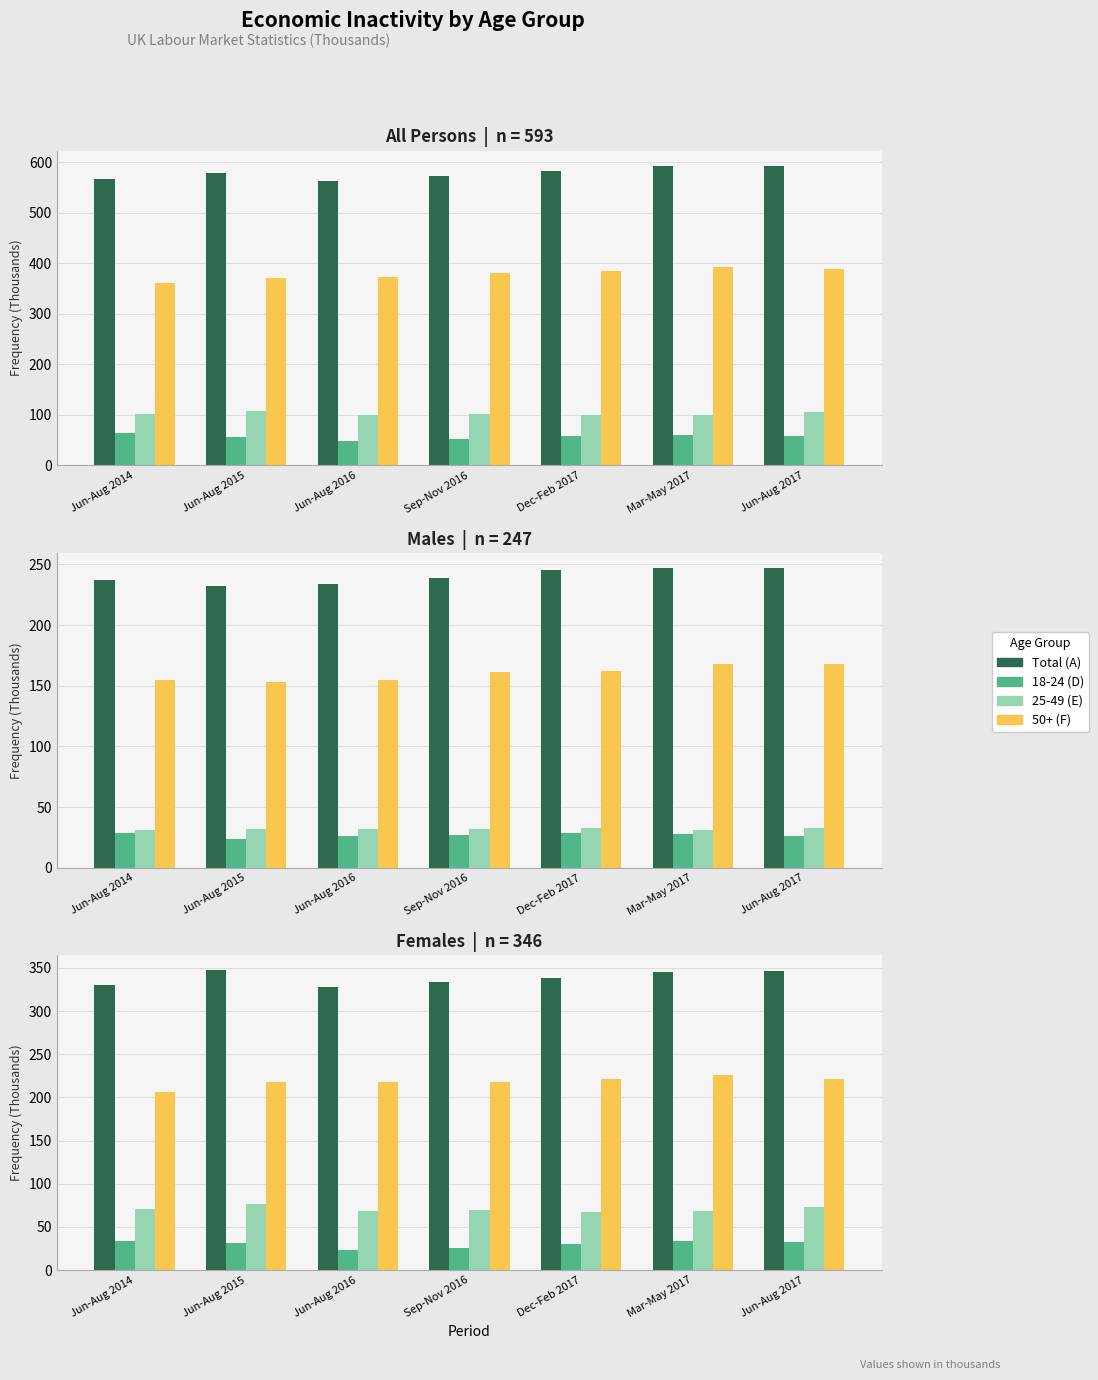

How many groups of bars are there?

7